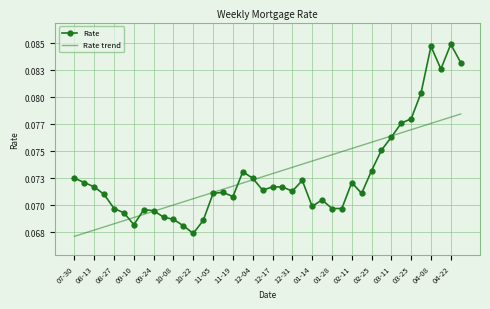

At which category is the sum across all series the highest?

04-22